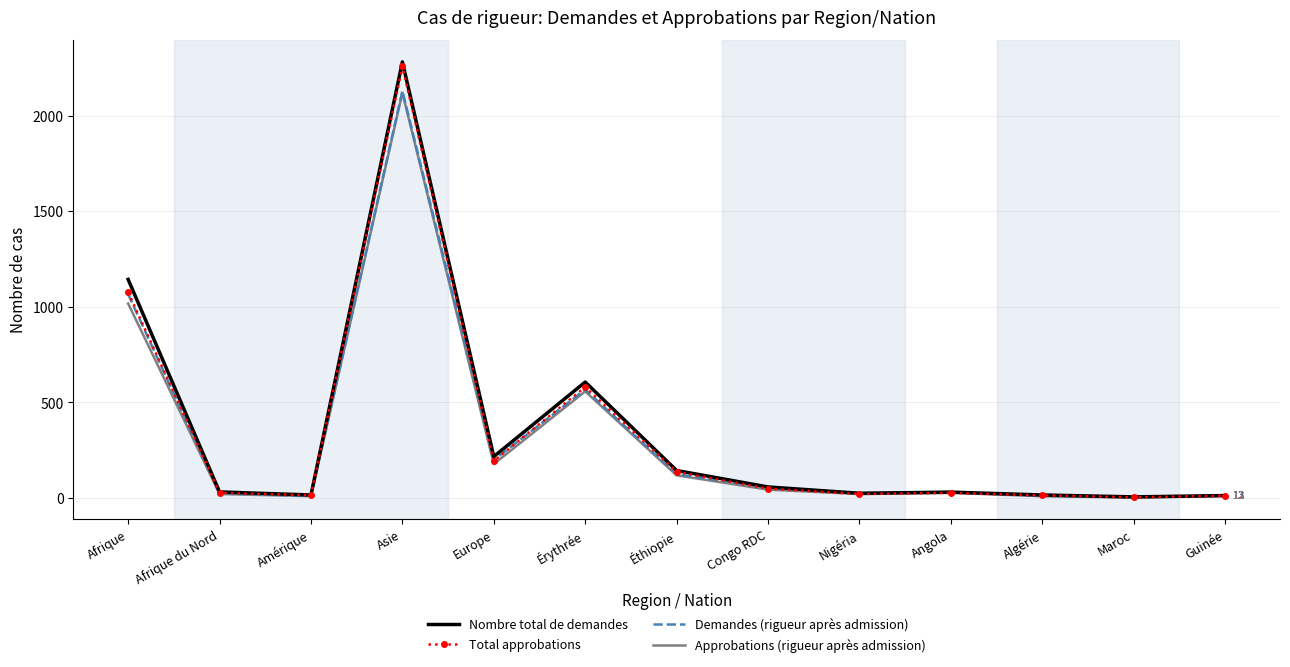

What is the difference between the Nombre total de demandes values at Europe and Afrique?

927